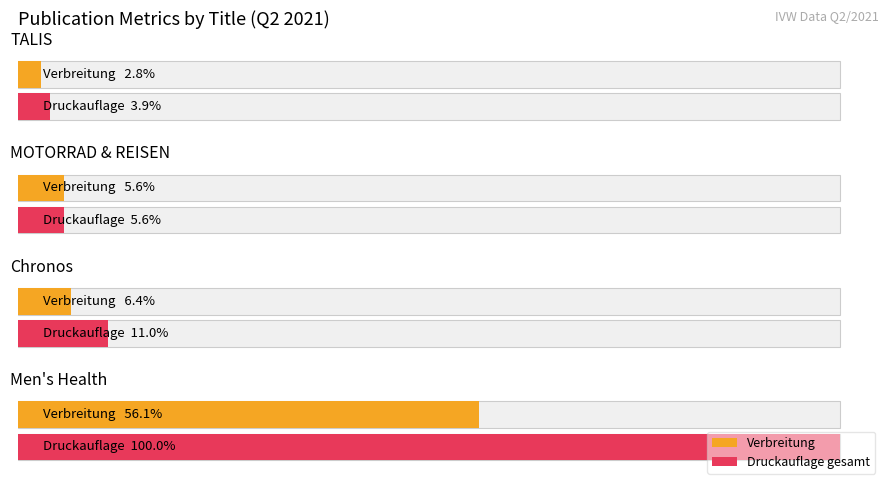

How many groups of bars are there?

4